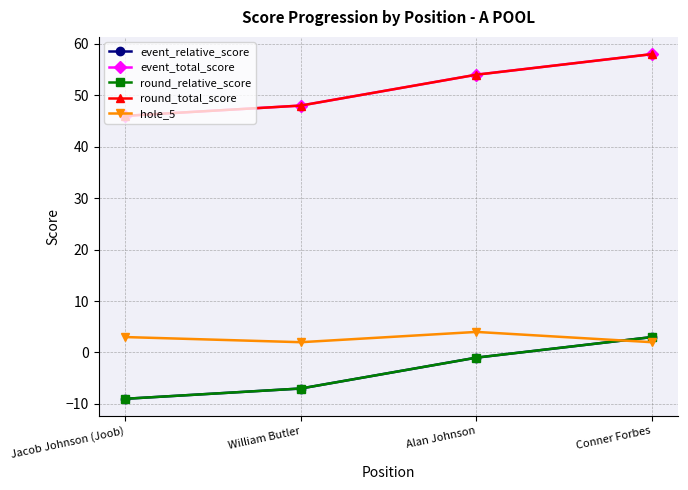

Does the chart have visible grid lines?

Yes